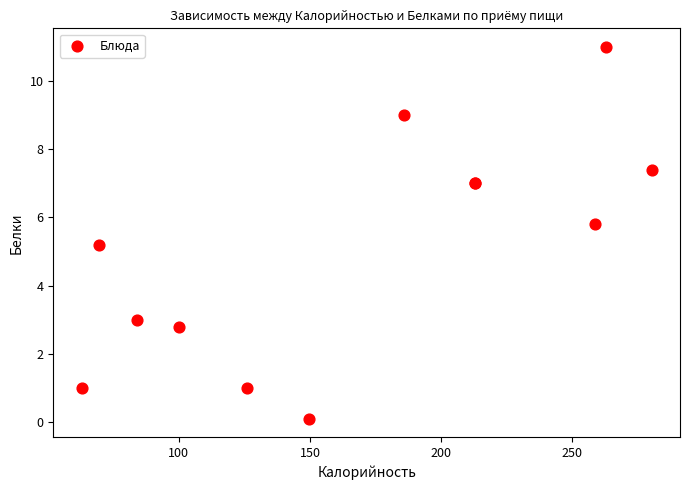

What Y value in the scatter plot is closest to 5?

5.2